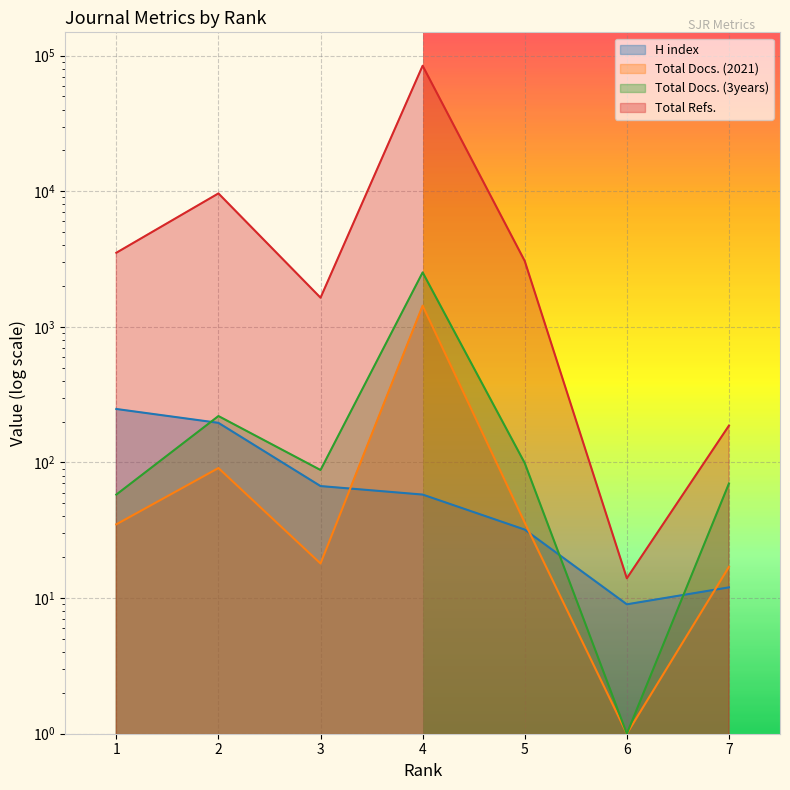

At which category is the sum across all series the highest?

4